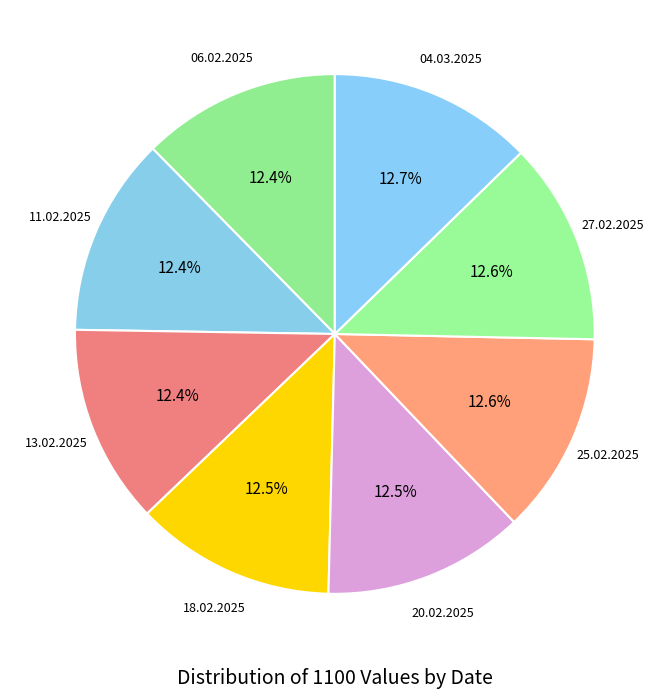

Which category has the biggest portion of the pie?

04.03.2025